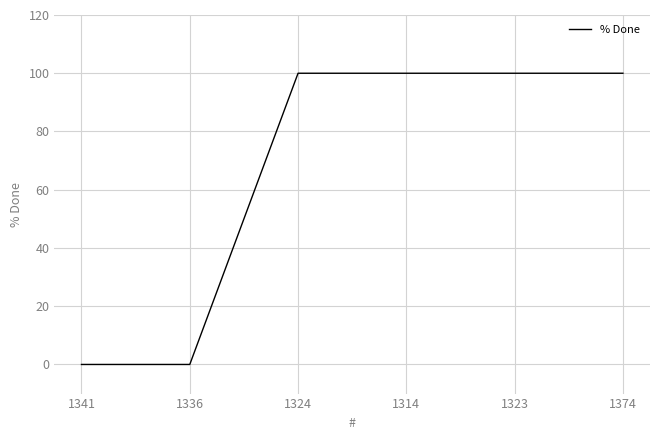

What is the difference between the second highest and minimum values?

100